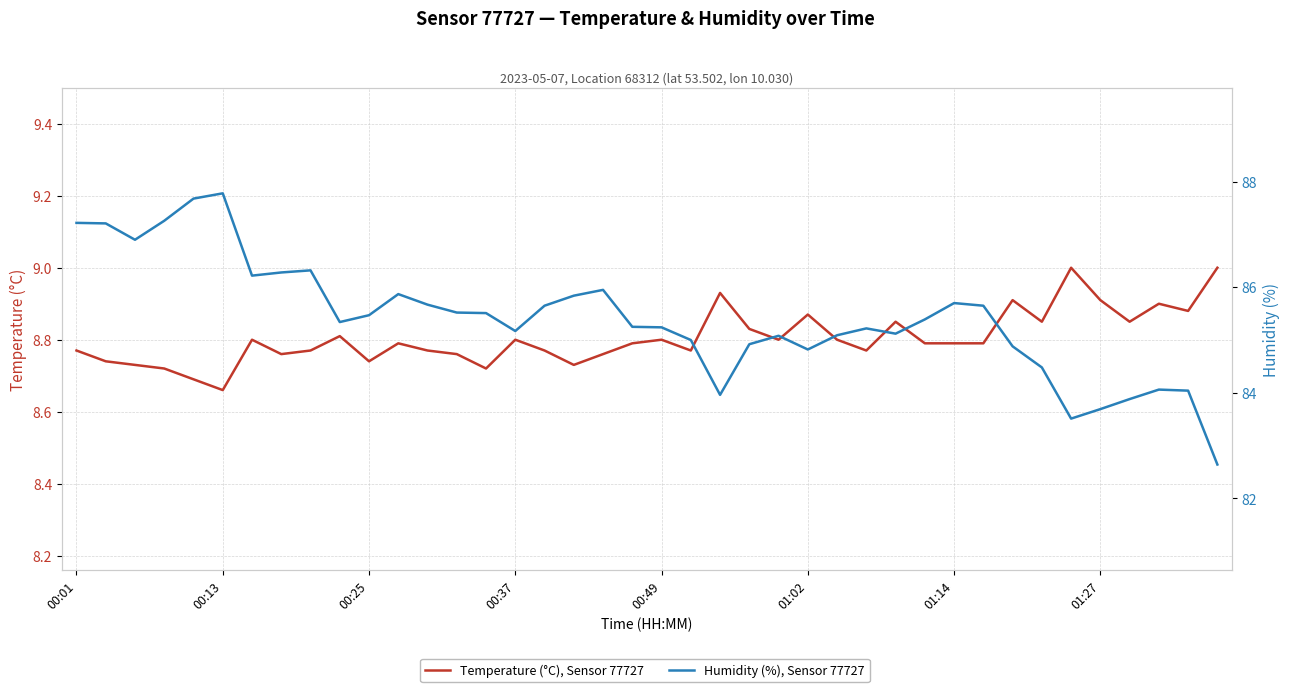

Is this an area chart (filled region under the line)?

No